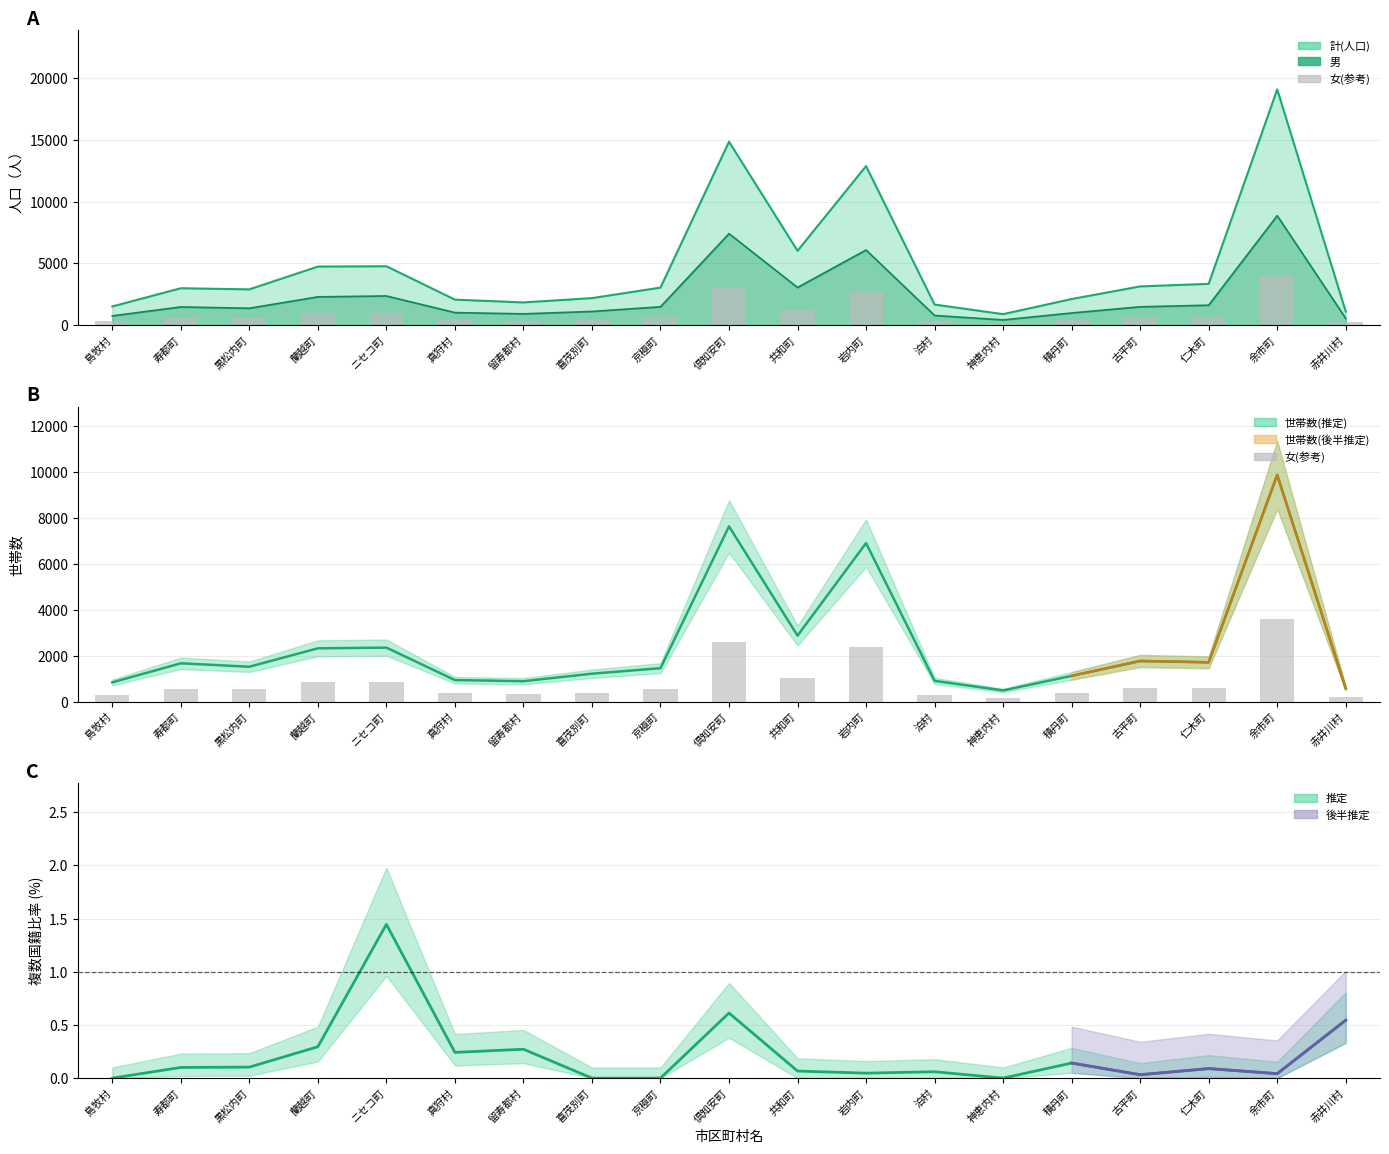

Which category has the lowest value across all series?

神恵内村